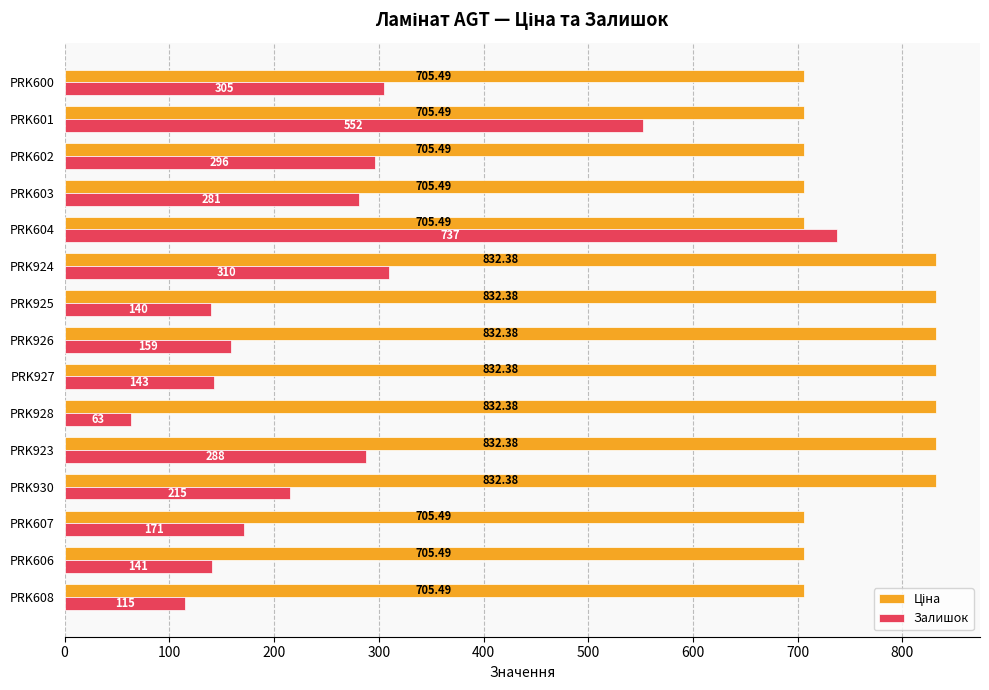

At which category is the sum across all series the highest?

PRK604